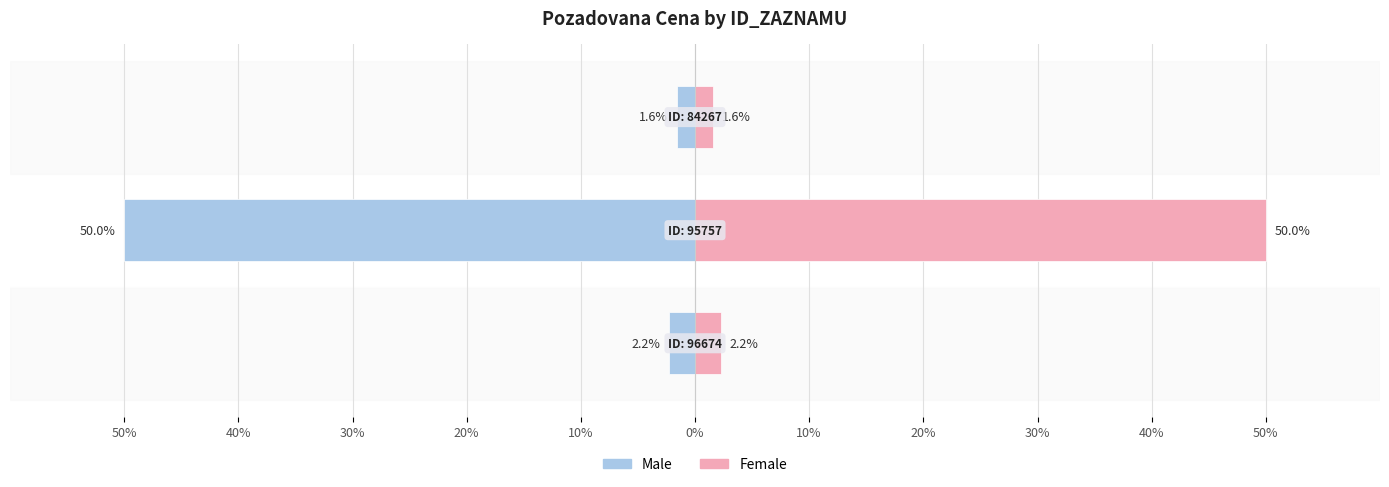

What is the difference between the maximum and second lowest values in the Female series?

47.8